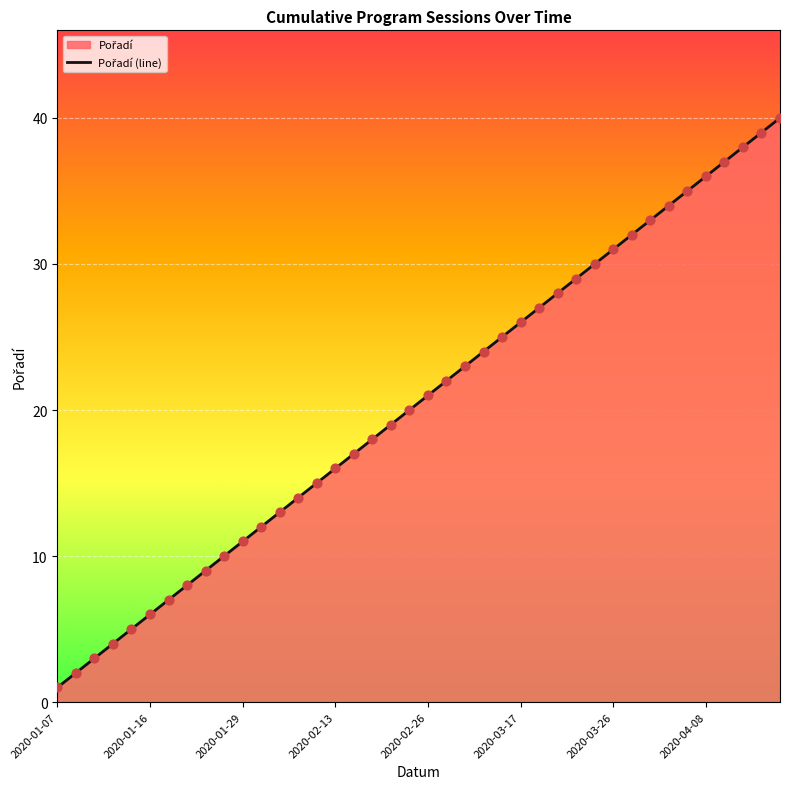

Between 19 and 33, which is larger?

33